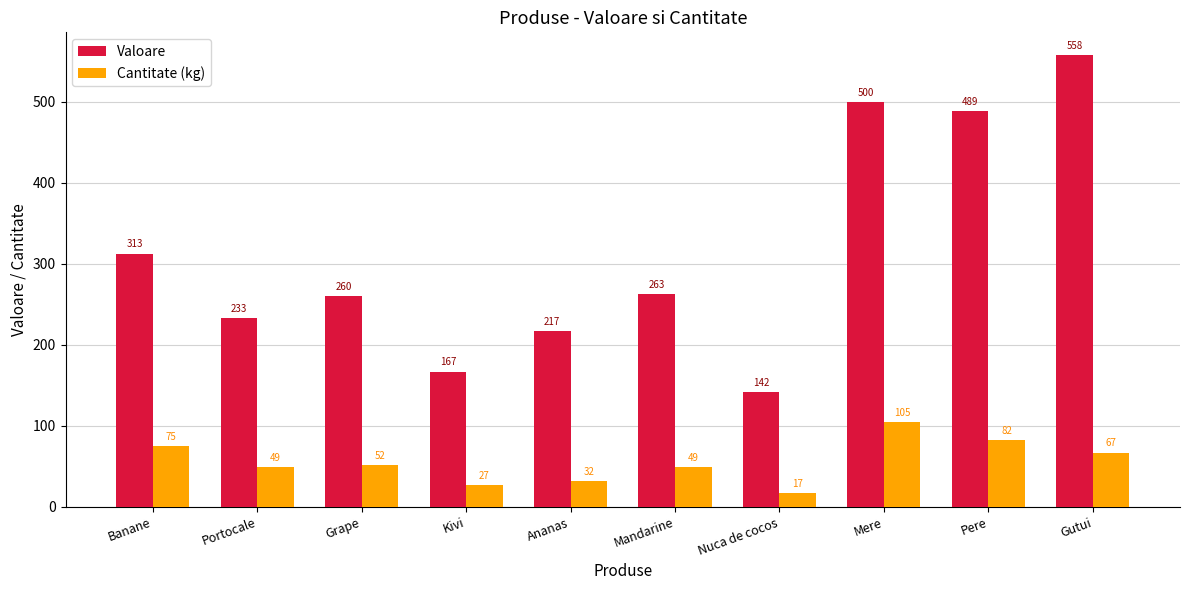

What is the greatest value displayed?

558.1